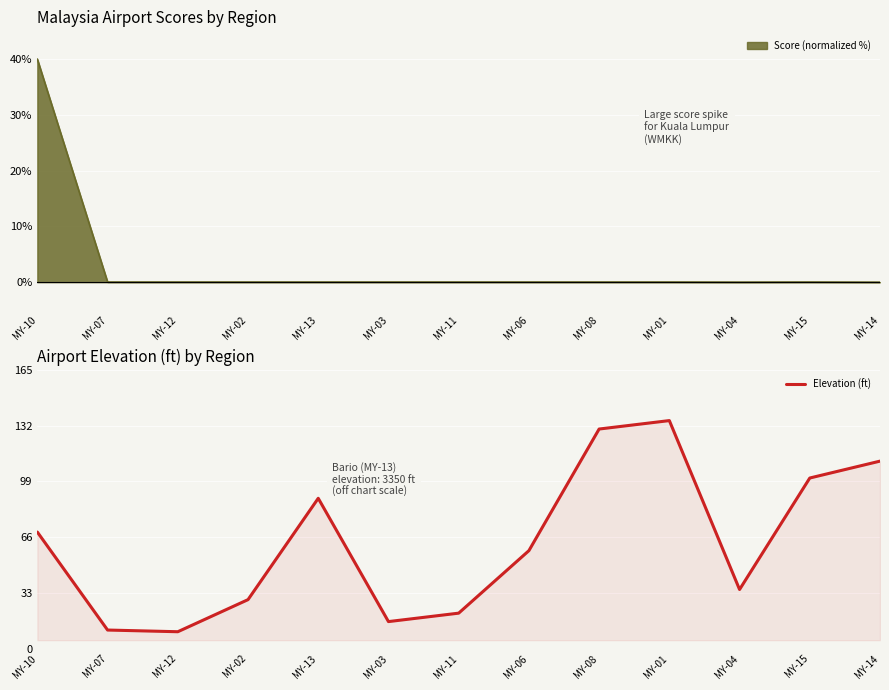

At which category does the data reach its first local peak?

MY-13